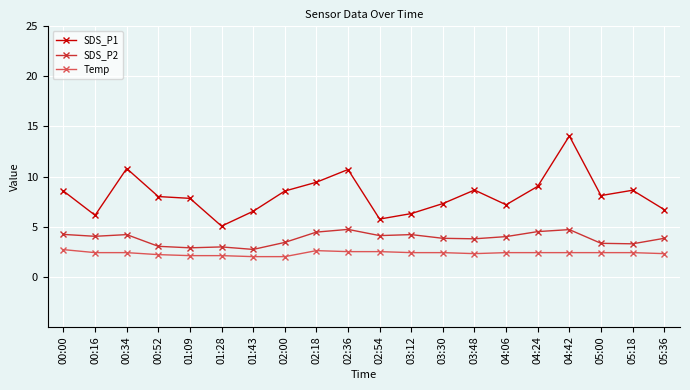

At which label does SDS_P1 reach its peak?

04:42